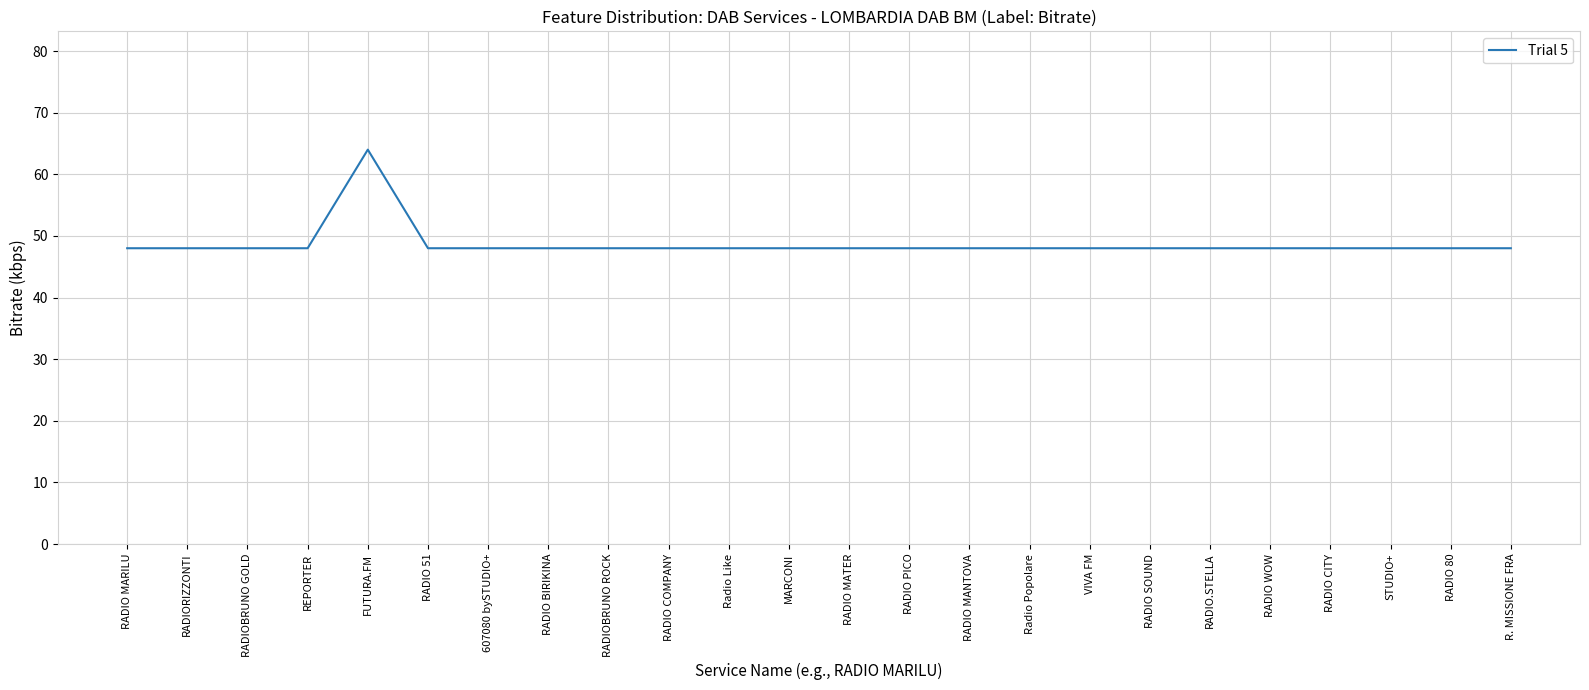

What is the sum of all values?

1168